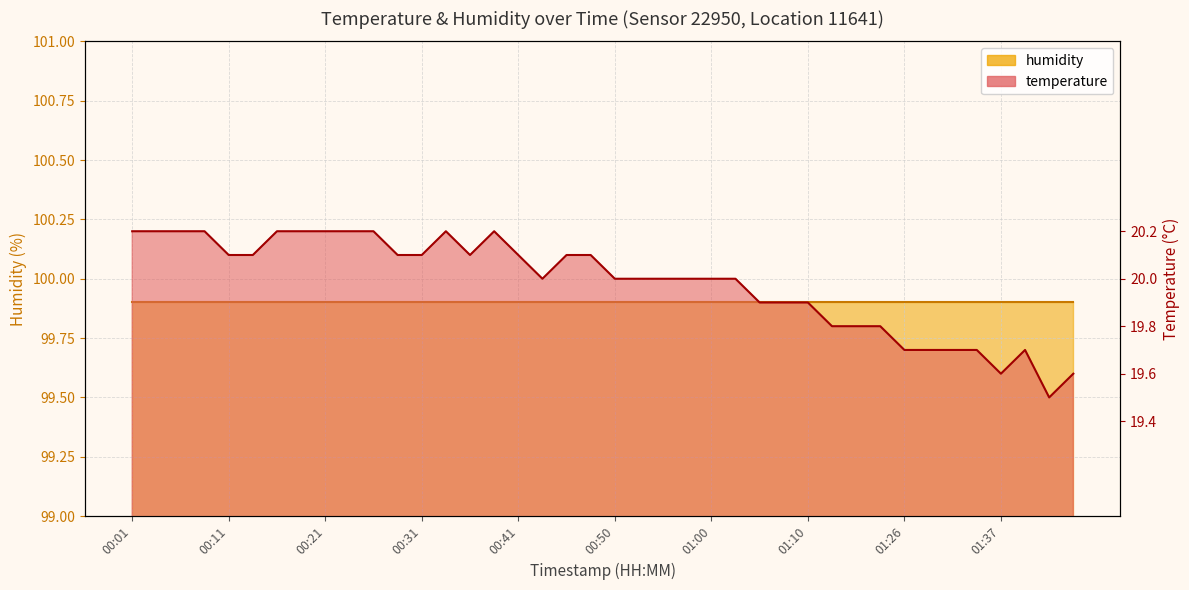

How many points are lower than both their immediate neighbors (excluding endpoints)?

4